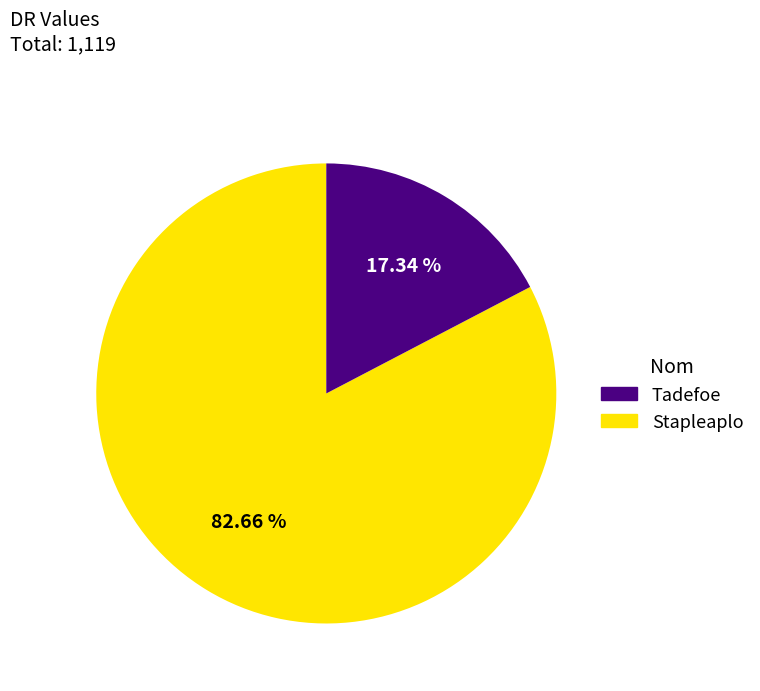

Is there a majority slice in this chart?

Yes